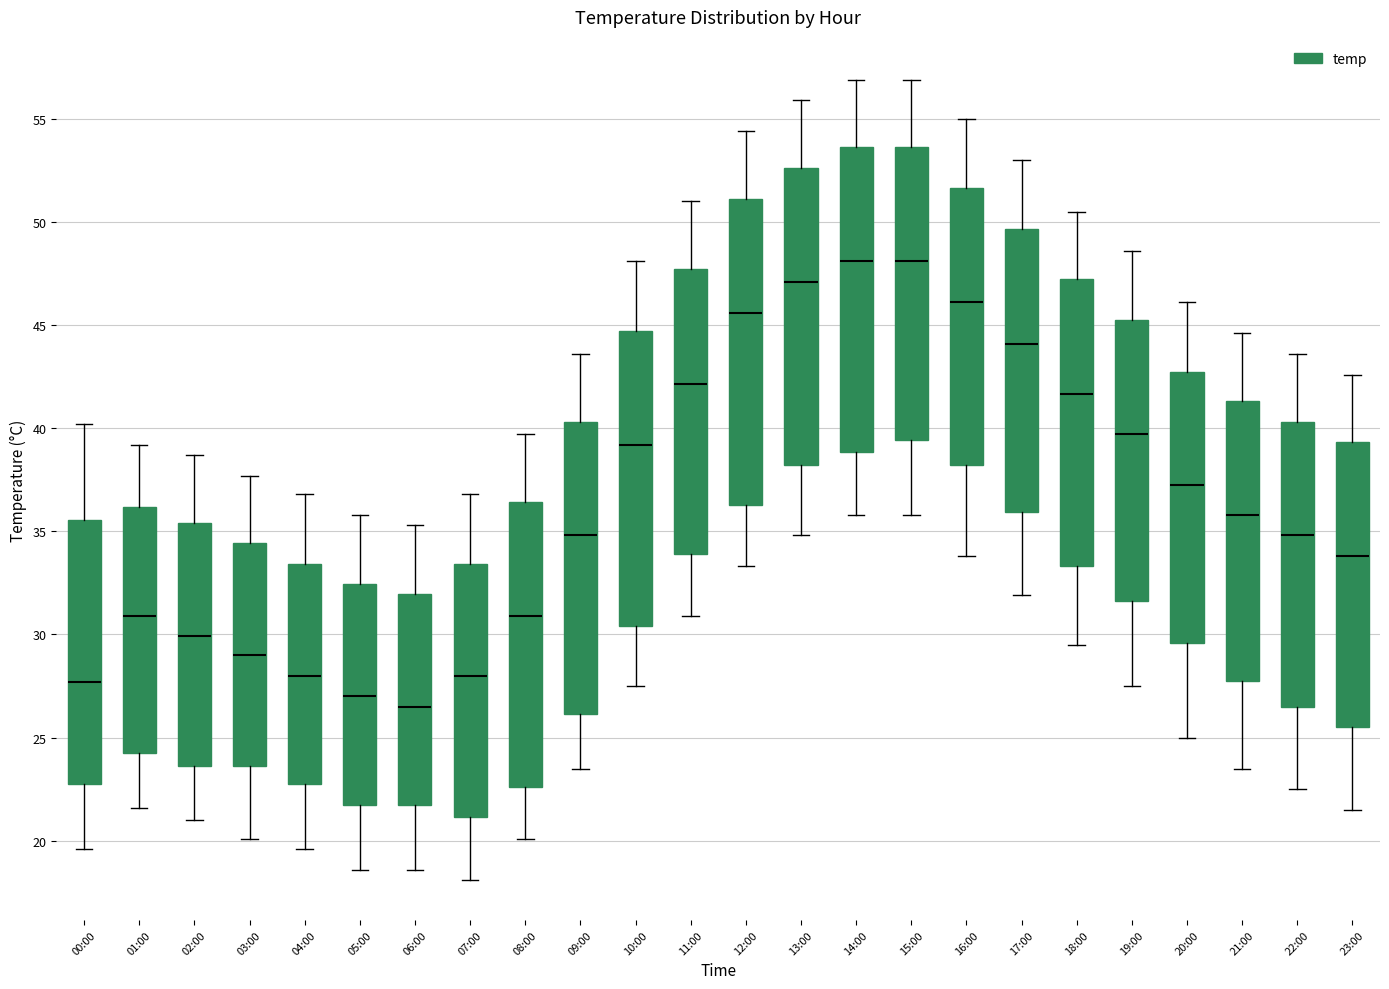

Where is the upper edge of the box for 09:00 on the y-axis? The values are not printed on the chart, so give them approximately, as read against the axis.

40.5